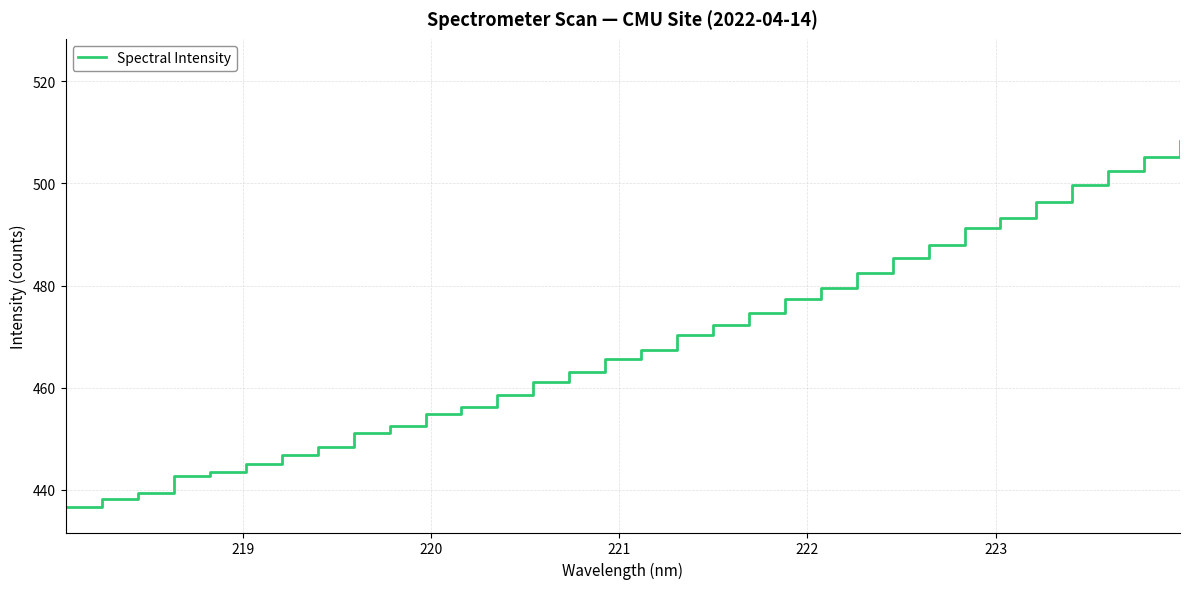

What is the difference between the maximum and minimum values?

71.7